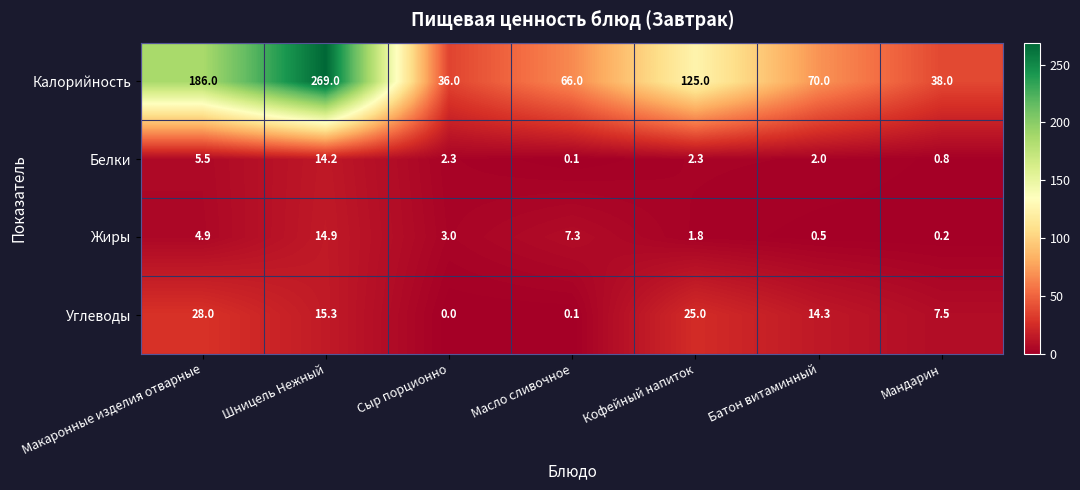

Which label corresponds to the largest value in the chart?

Шницель Нежный